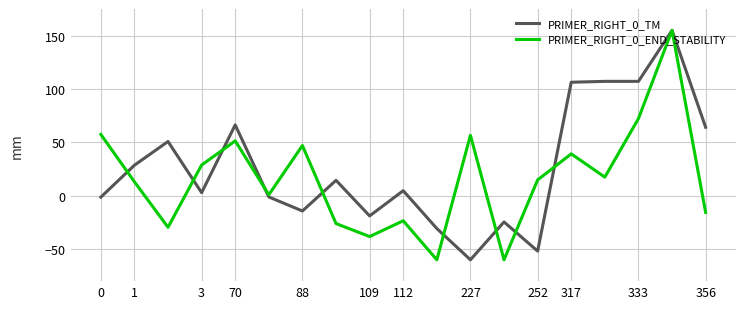

After their last crossing, which series has the higher values: PRIMER_RIGHT_0_END_STABILITY or PRIMER_RIGHT_0_TM?

PRIMER_RIGHT_0_TM